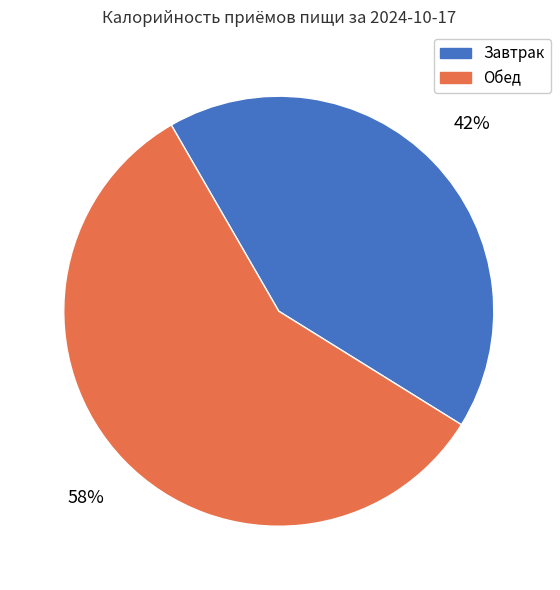

To the nearest percent, what portion does Обед represent?

58%